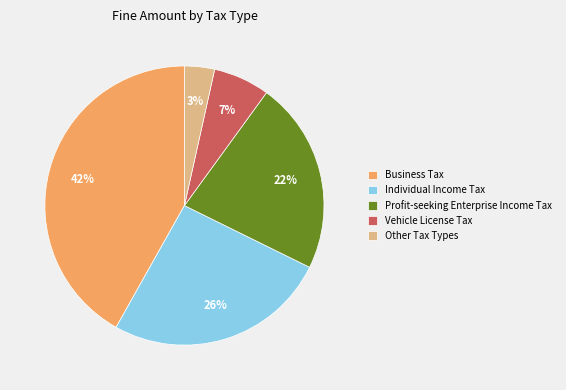

Approximately how many times larger is the value at Vehicle License Tax compared to Profit-seeking Enterprise Income Tax?

0.3